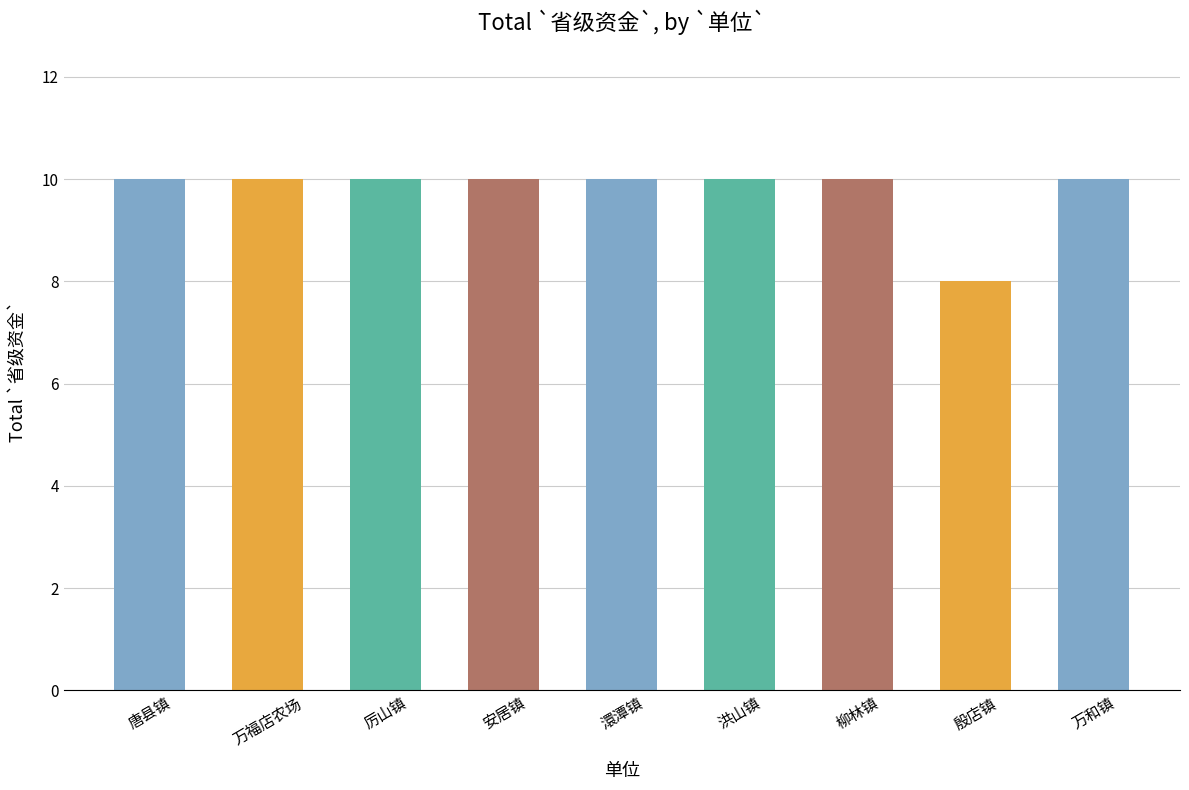

What is the label of the 7th bar from the right?

厉山镇